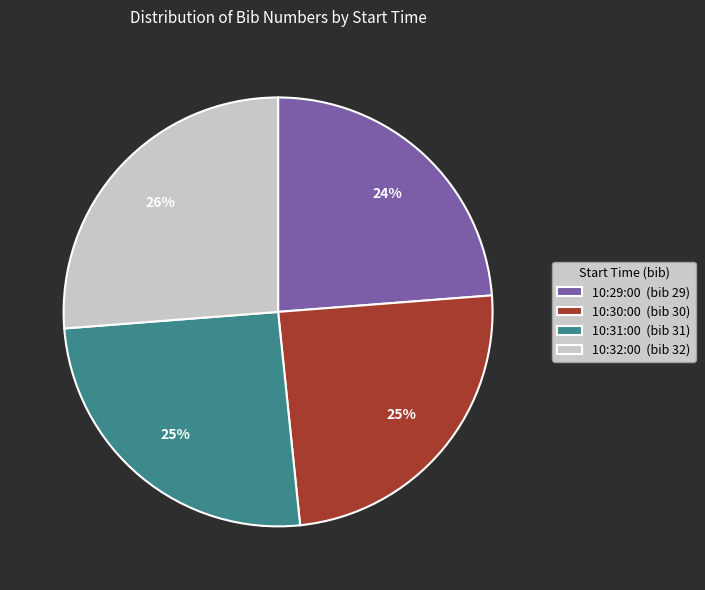

Combined, do 10:32:00 (bib 32) and 10:31:00 (bib 31) account for over 50%?

Yes